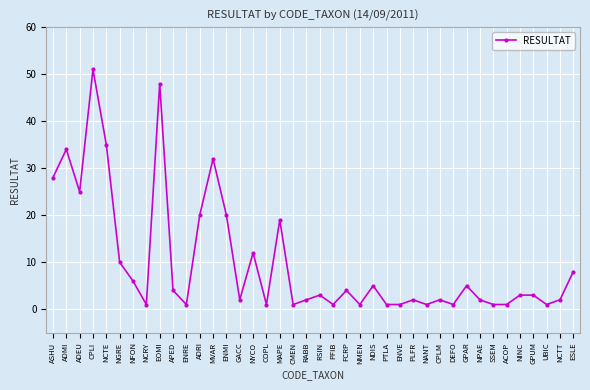

What is the difference between the values at ADEU and FCRP?

21